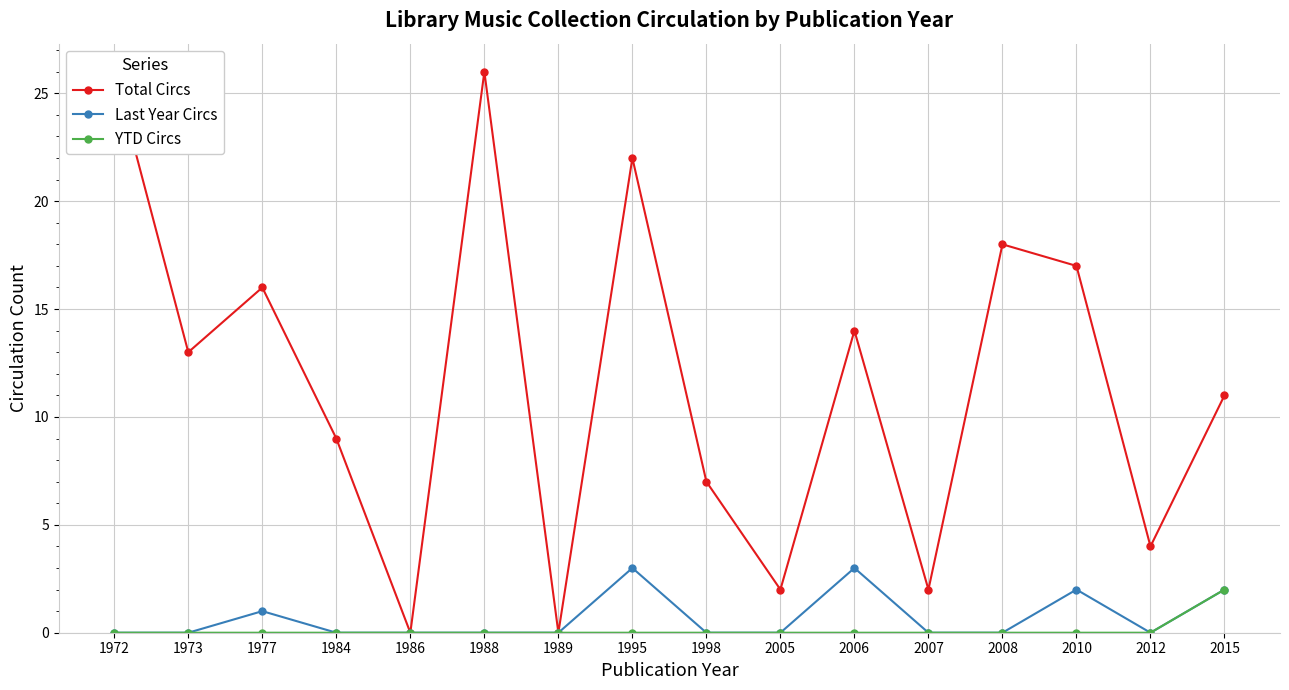

What is the difference between the Total Circs values at 1977 and 1995?

6